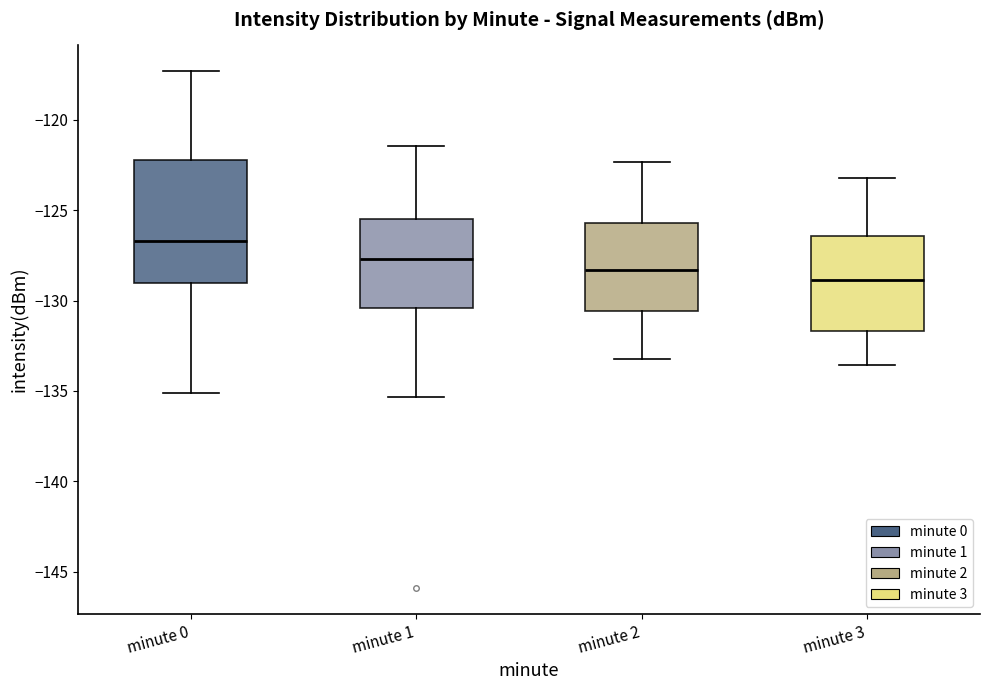

Where does the median line of the box for minute 2 sit on the y-axis? The values are not printed on the chart, so give them approximately, as read against the axis.

-128.5